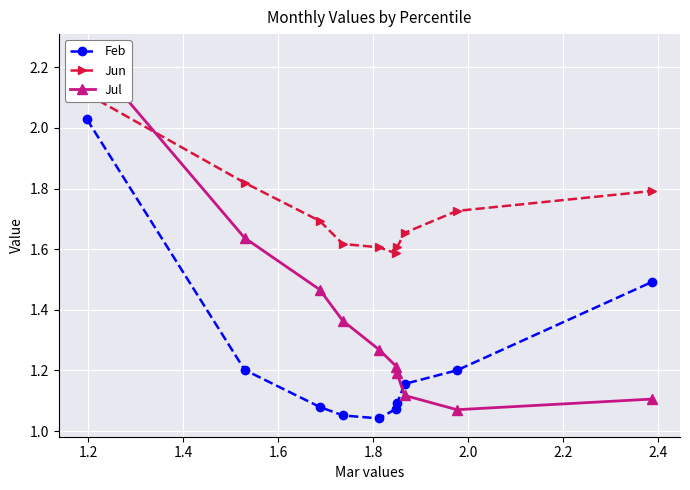

Rank the series at 2.2 from lowest to highest value.

Feb, Jul, Jun